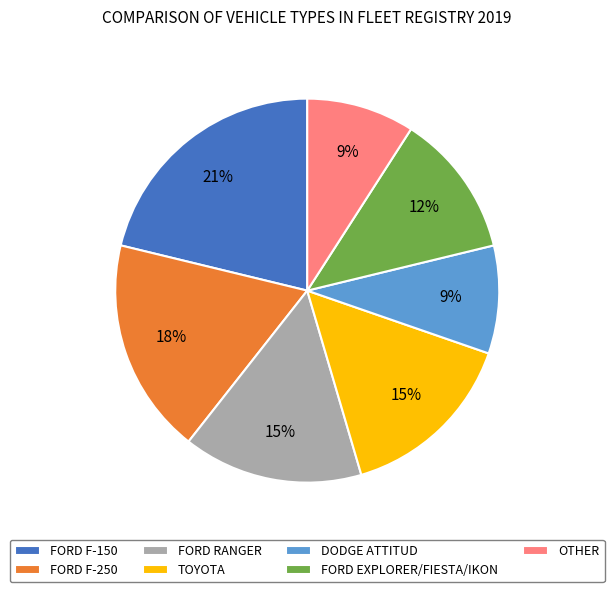

Is the sum of FORD RANGER and FORD F-250 greater than half?

No